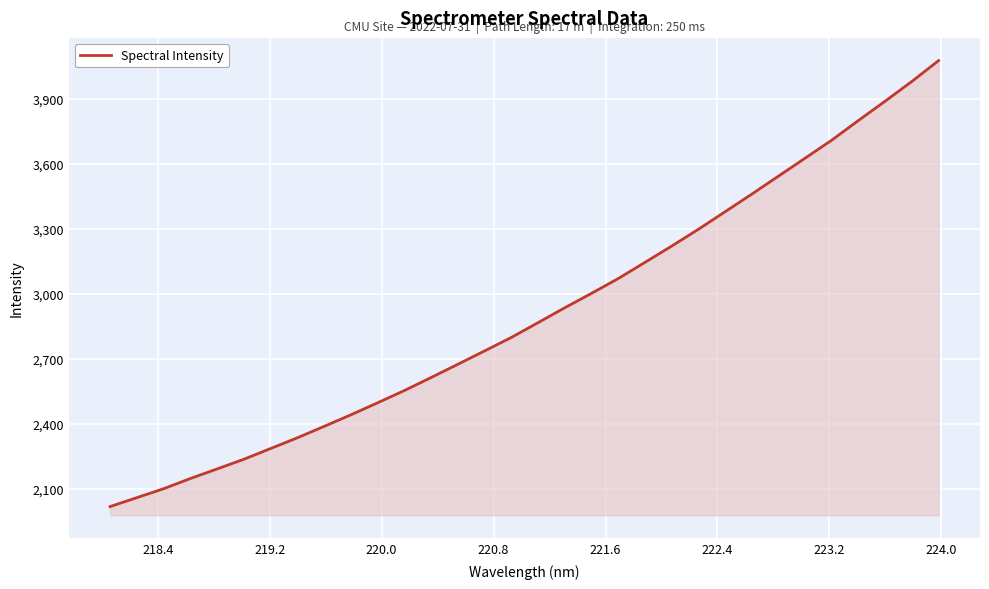

Does the chart display data point markers on the line(s)?

No